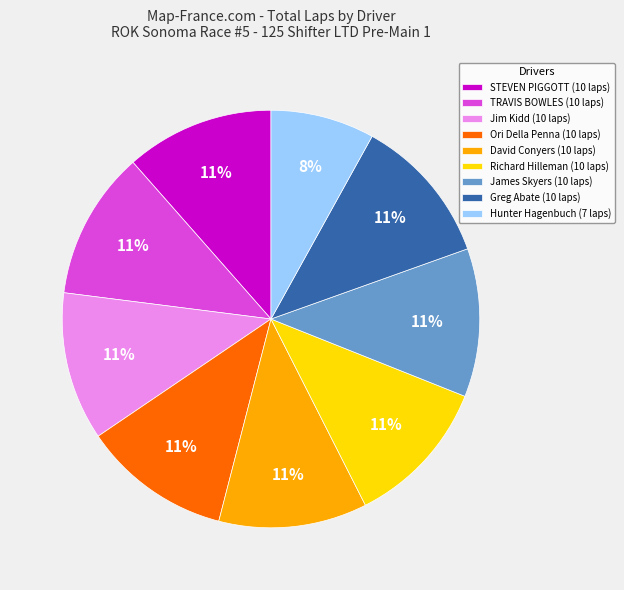

To the nearest percent, what percentage of the pie is James Skyers?

11%